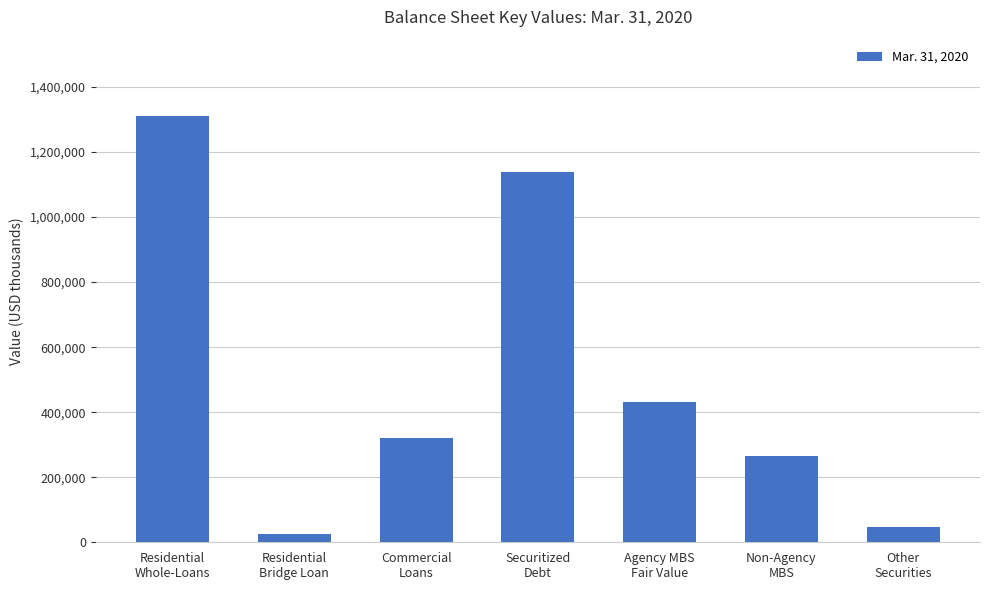

What is the change in value from Residential
Whole-Loans to Residential
Bridge Loan?

-1283745